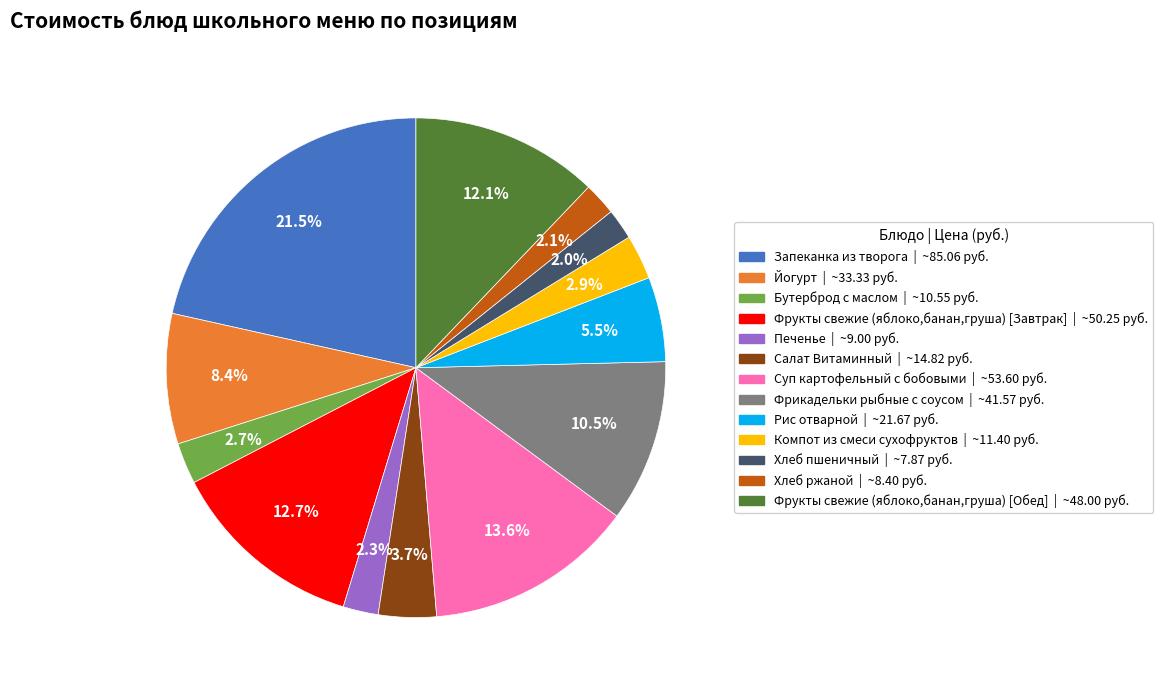

Combined, do Салат Витаминный and Фрукты свежие (яблоко,банан,груша) [Завтрак] account for over 50%?

No